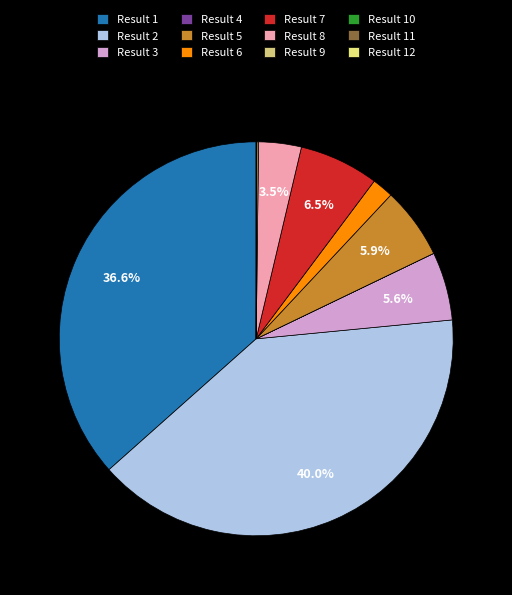

What percentage is NOT represented by Result 7?

93.5%